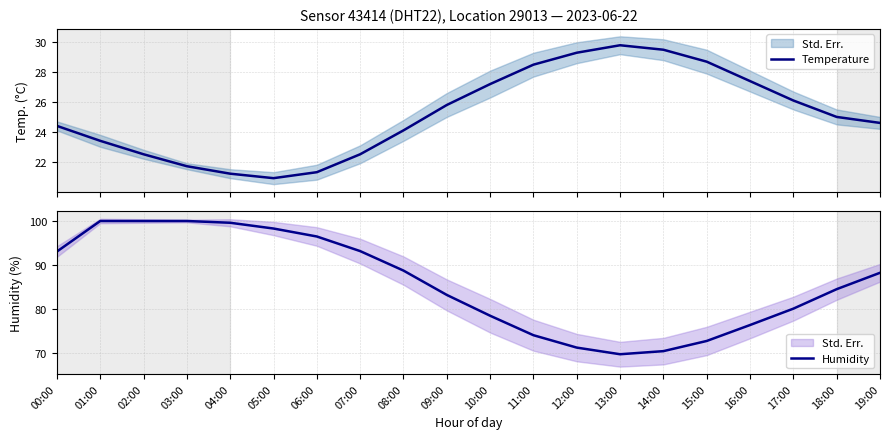

What is the sum of the Temperature values at 01:00 and 02:00?

45.9